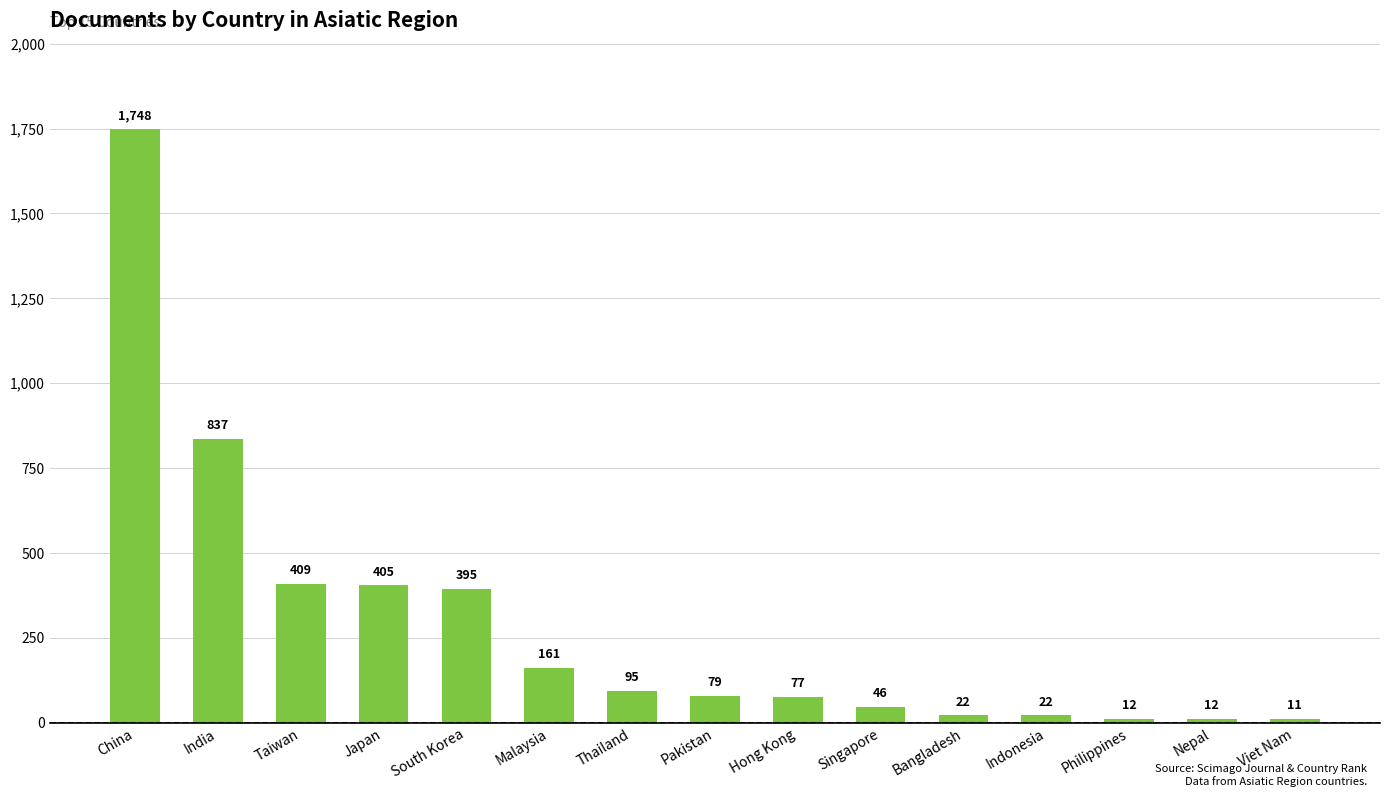

Which category has the highest value across all series?

China